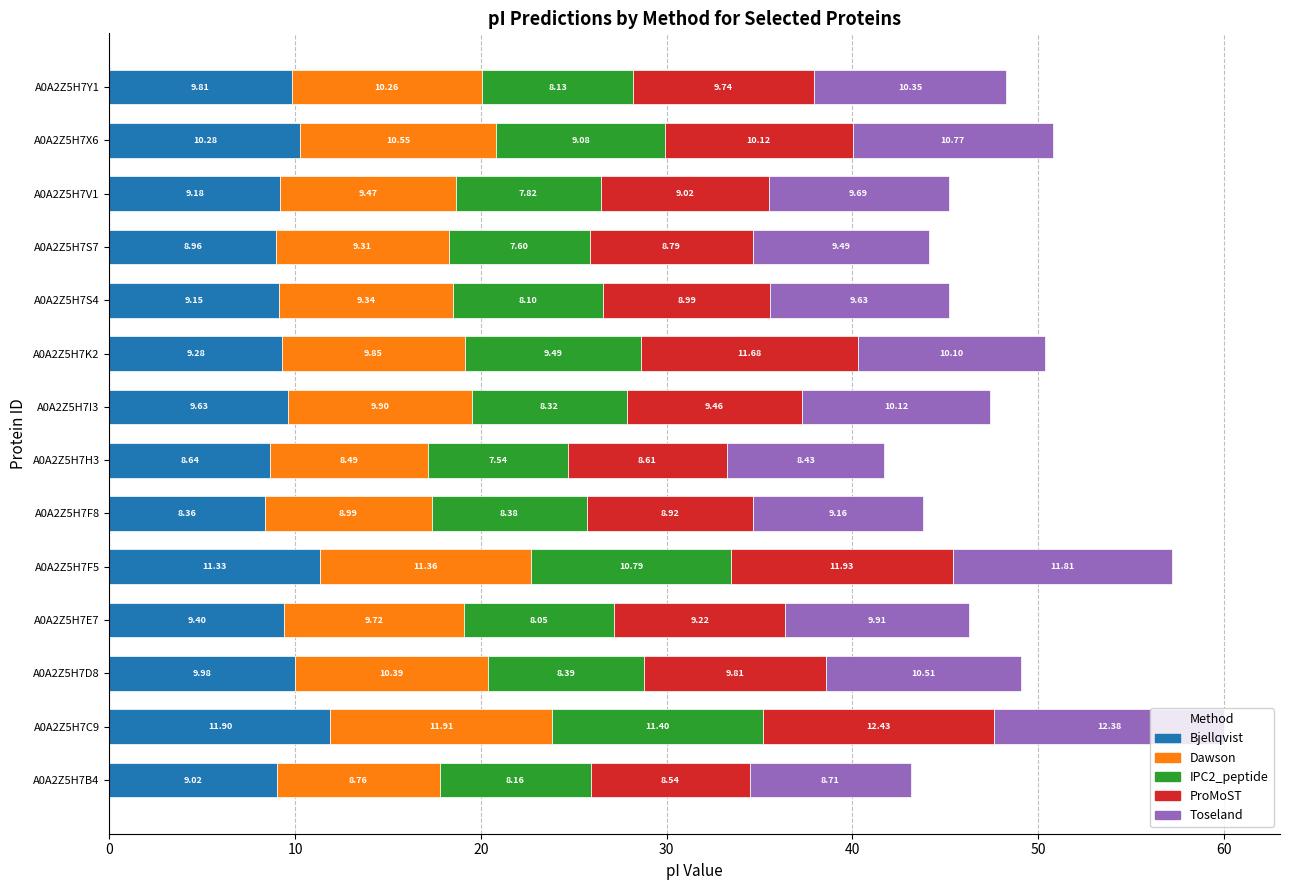

What is the total value across all series at A0A2Z5H7K2?

50.4